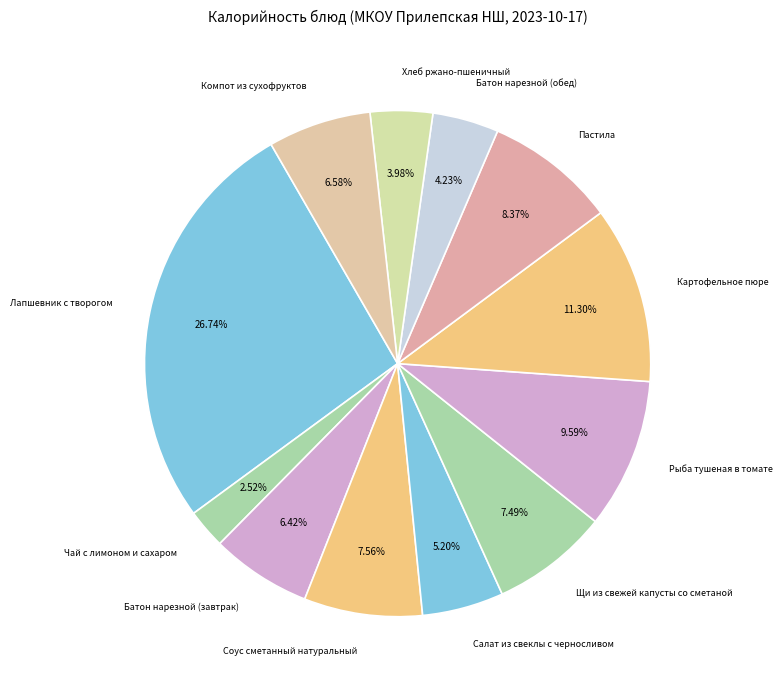

Is it true that Пастила is 8% of the pie?

True